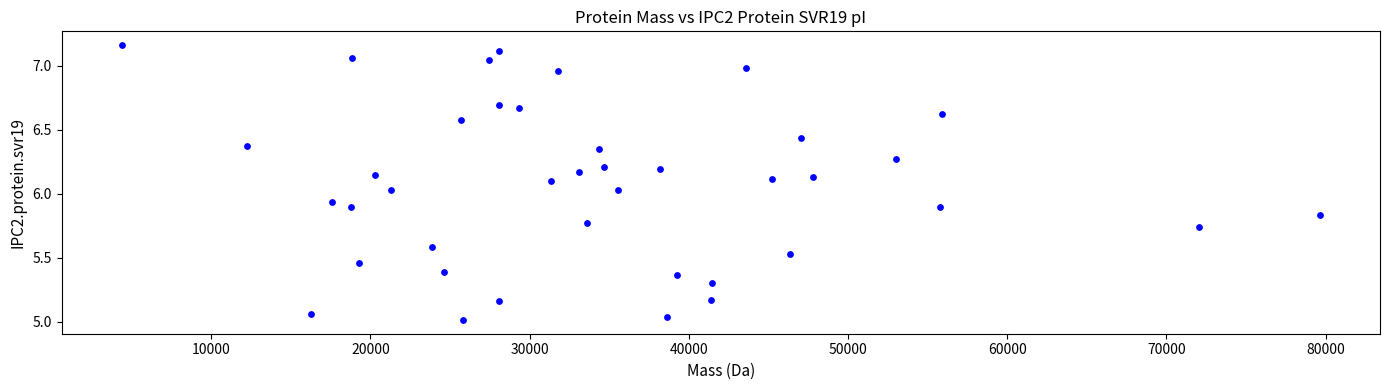

What is the range of Y values (max minus min)?

2.1